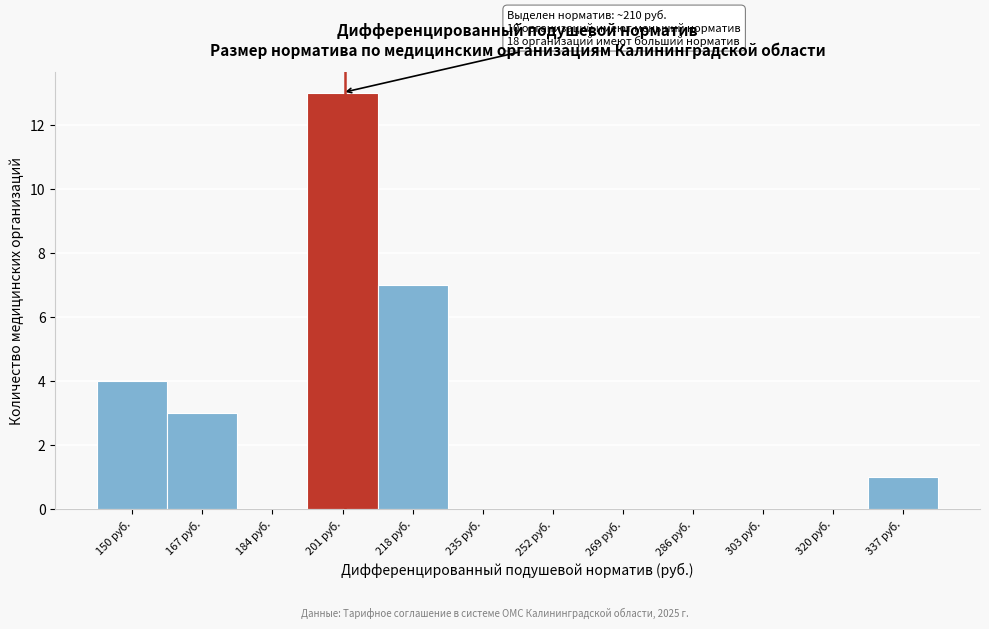

Reading left to right, transcribe all the data shown in this chart.

150 руб.=4	167 руб.=3	184 руб.=0	201 руб.=13	218 руб.=7	235 руб.=0	252 руб.=0	269 руб.=0	286 руб.=0	303 руб.=0	320 руб.=0	337 руб.=1